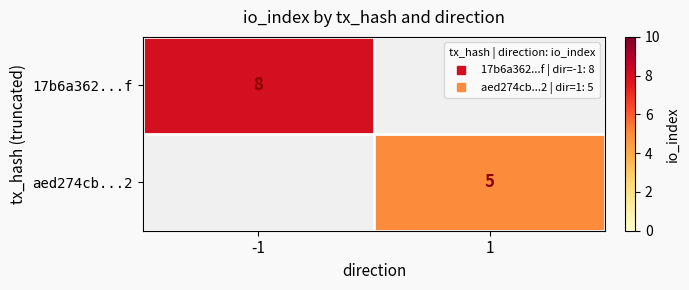

Which category has the highest value across all series?

-1